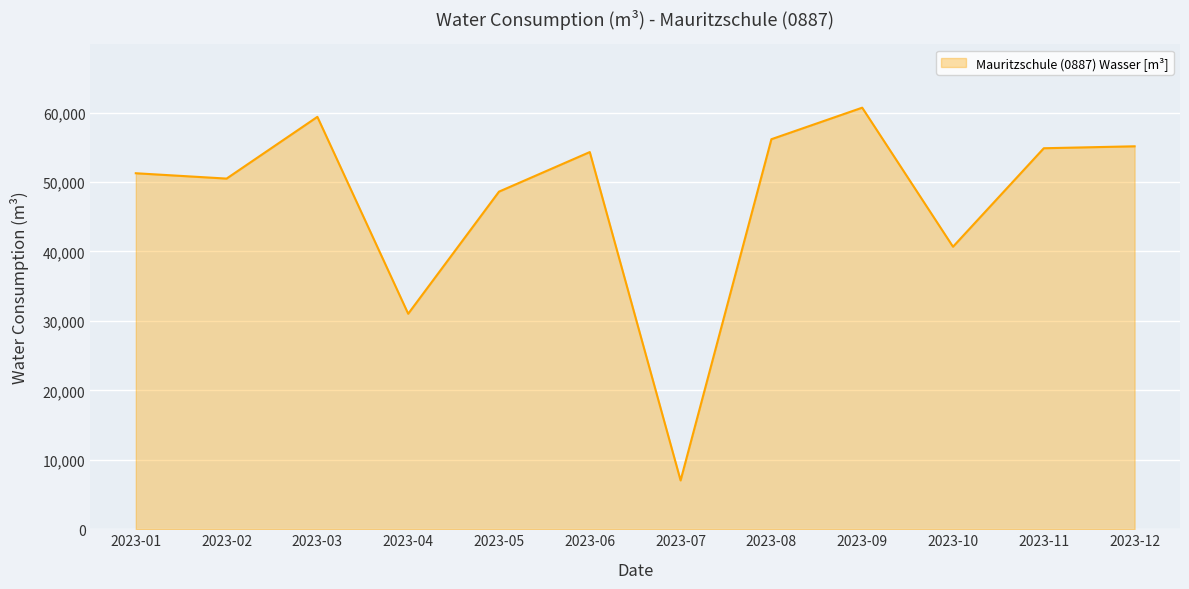

Reading right to left, transcribe all the data shown in this chart.

55140	54860	40680	60700	56160	7030	54310	48610	31030	59380	50490	51260